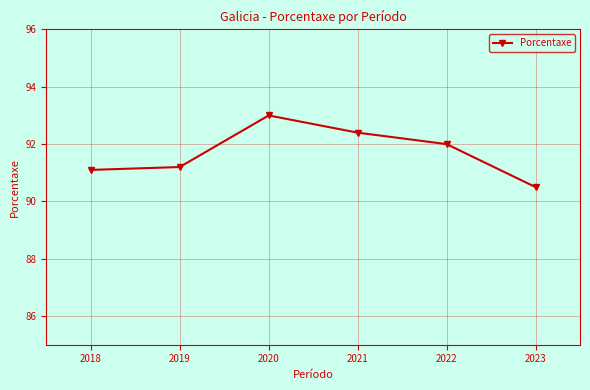

What is the difference between the second highest and minimum values?

1.9